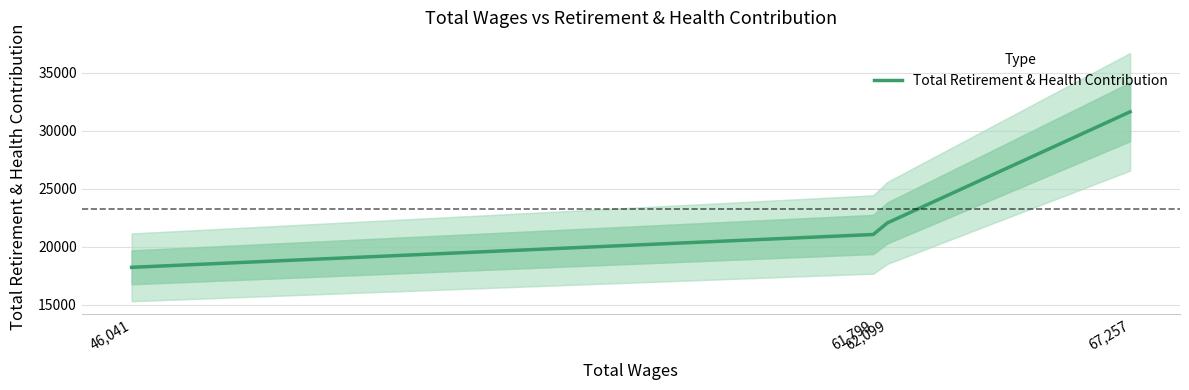

What is the sum of all values?

93004